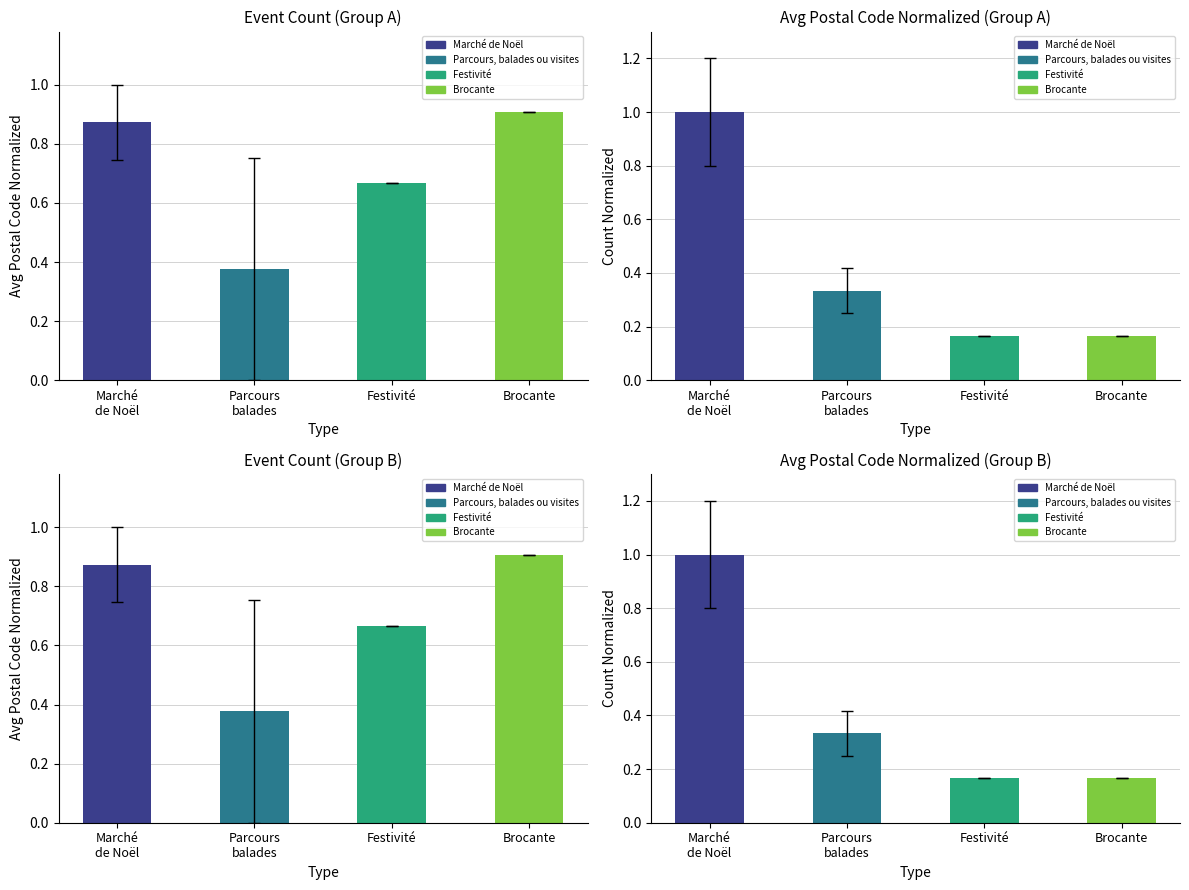

What is the label of the 3rd bar from the left?

Festivité